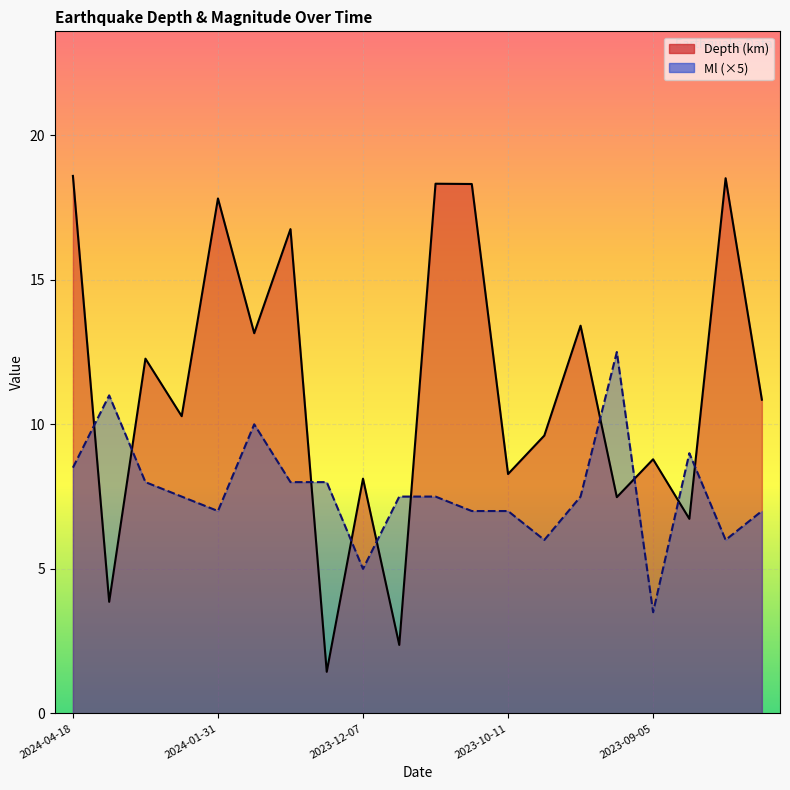

Reading left to right, extract all data points from this chart.

Depth: 18.6	3.9	12.3	10.3	17.8	13.2	16.8	1.4	8.1	2.4	18.3	18.3	8.3	9.6	13.4	7.5	8.8	6.7	18.5	10.8
Ml (×5): 8.5	11.0	8.0	7.5	7.0	10.0	8.0	8.0	5.0	7.5	7.5	7.0	7.0	6.0	7.5	12.5	3.5	9.0	6.0	7.0